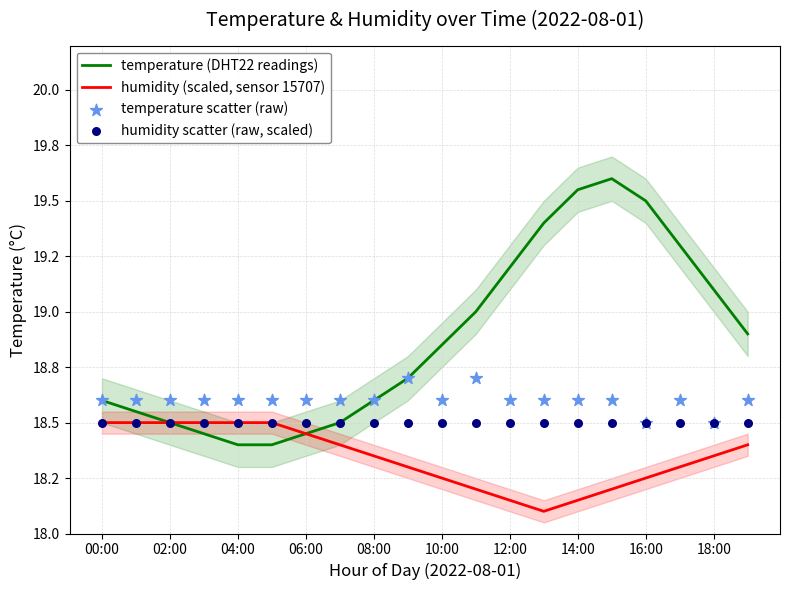

At how many categories does at least one series exceed 18?

20